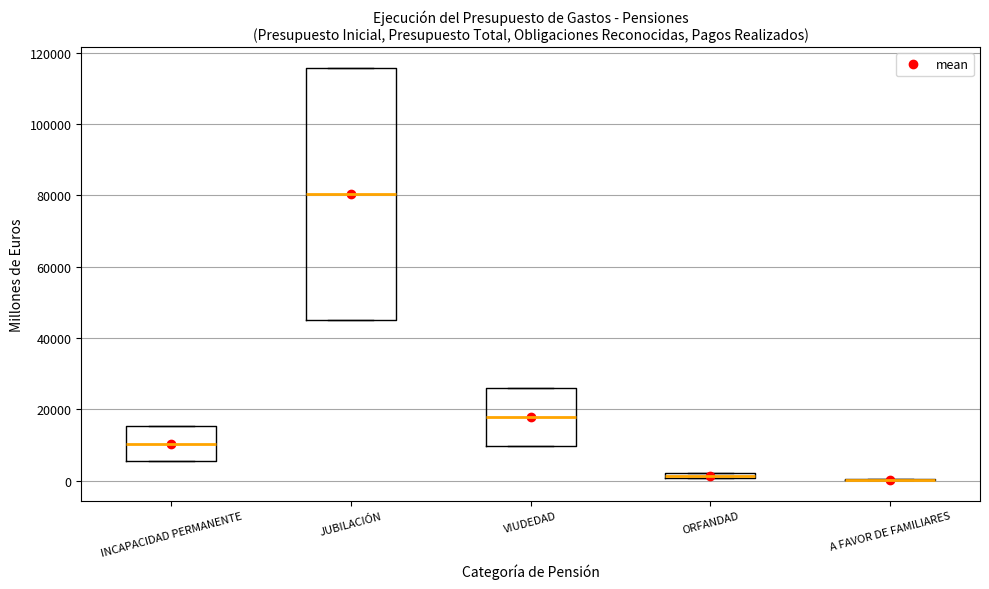

Which box is the tallest, from its lower edge to its upper edge?

JUBILACIÓN